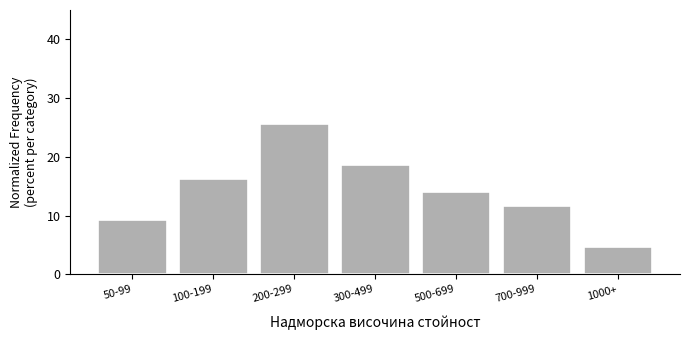

Reading right to left, list all the values displayed in this chart.

4.7	11.6	14.0	18.6	25.6	16.3	9.3